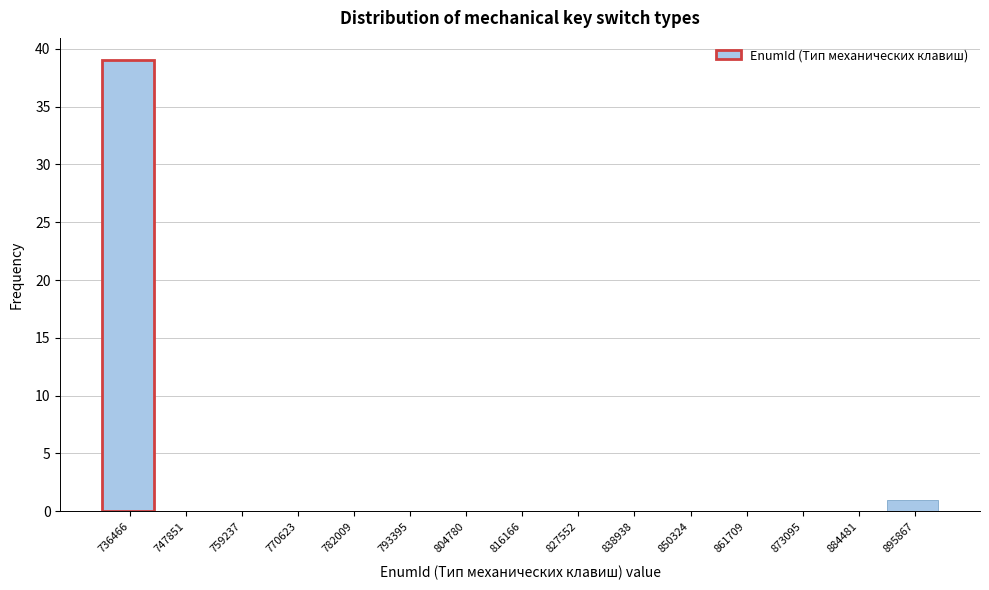

Reading right to left, extract all data points from this chart.

895867=1	884481=0	873095=0	861709=0	850324=0	838938=0	827552=0	816166=0	804780=0	793395=0	782009=0	770623=0	759237=0	747851=0	736466=39